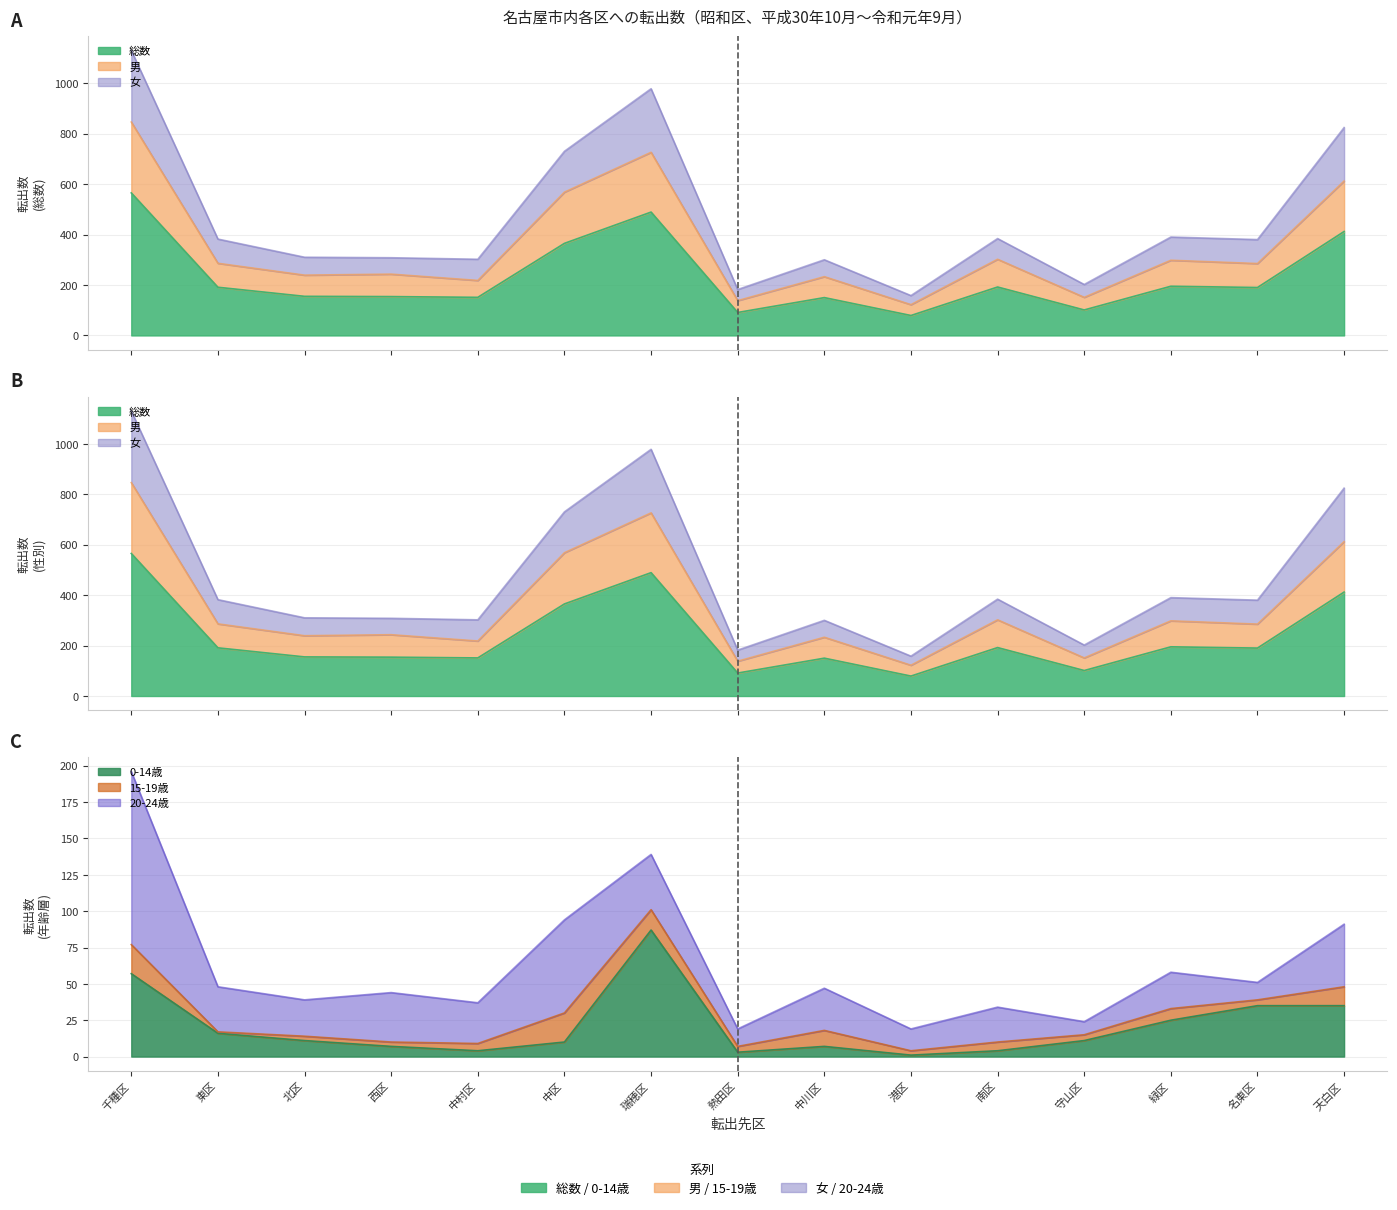

Reading left to right, list all the values displayed in this chart.

総数: 565	191	155	154	151	365	489	91	150	79	192	101	195	190	412
男: 846	286	239	243	218	568	726	138	233	122	302	151	298	285	612
女: 1130	382	310	308	302	730	978	182	300	158	384	202	390	380	824
0-14歳: 57	16	11	7	4	10	87	3	7	1	4	11	25	35	35